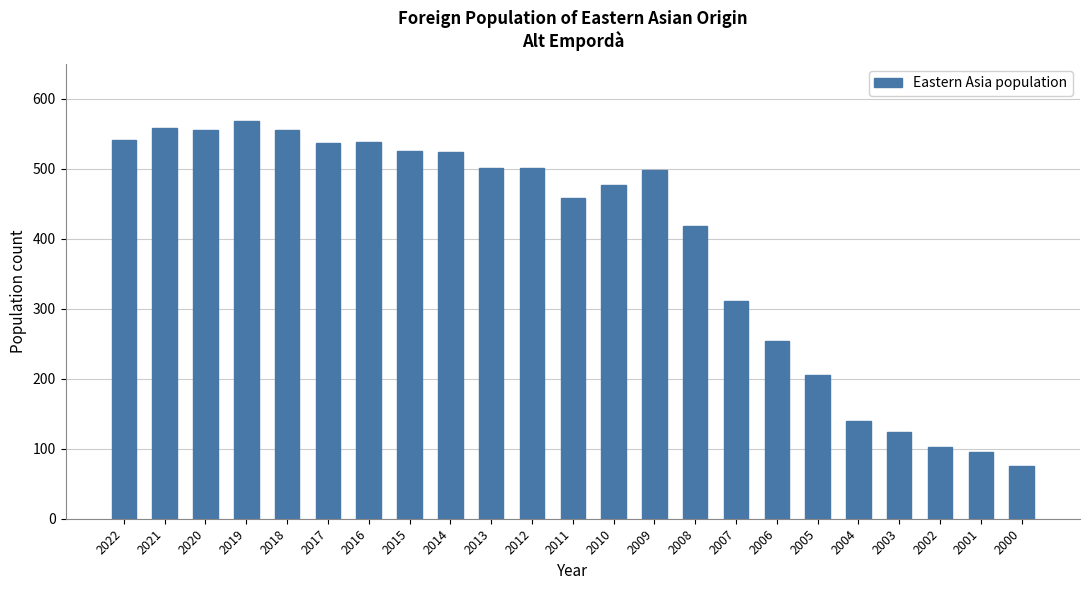

Which label corresponds to the smallest value in the chart?

2000